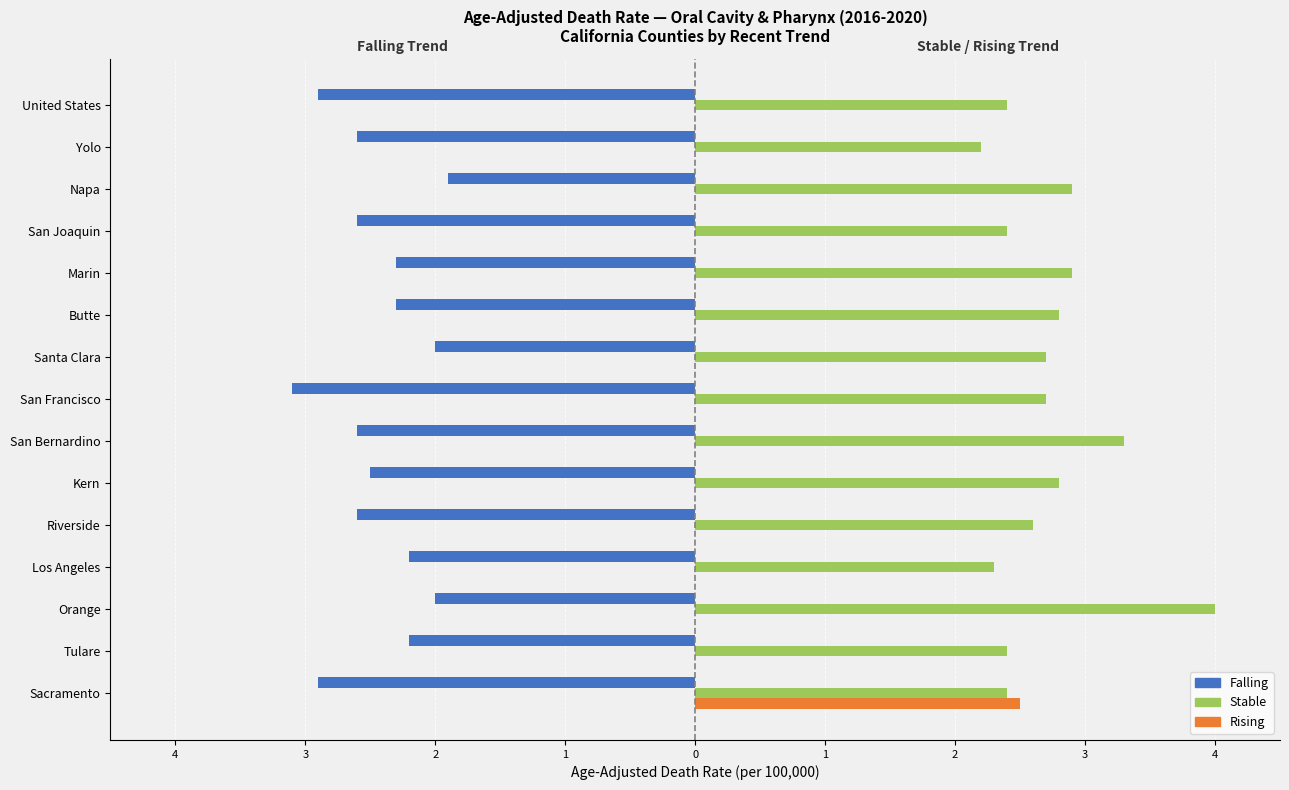

Count the number of data series in this chart.

3